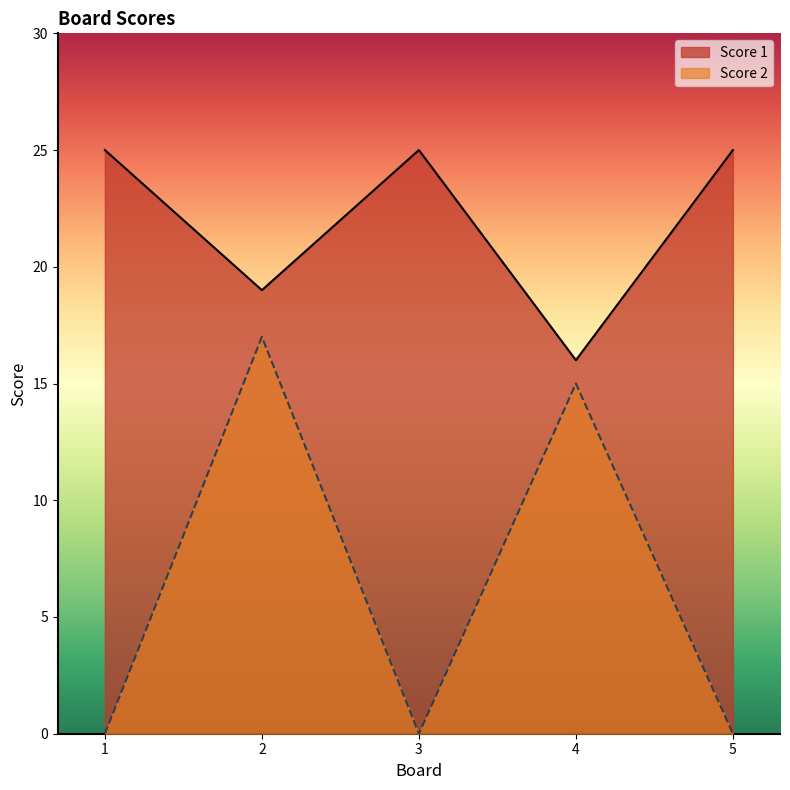

What are all the series names shown in the legend?

Score 1, Score 2